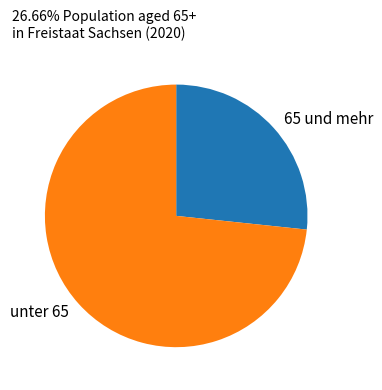

Rank the categories by value from highest to lowest.

unter 65, 65 und mehr